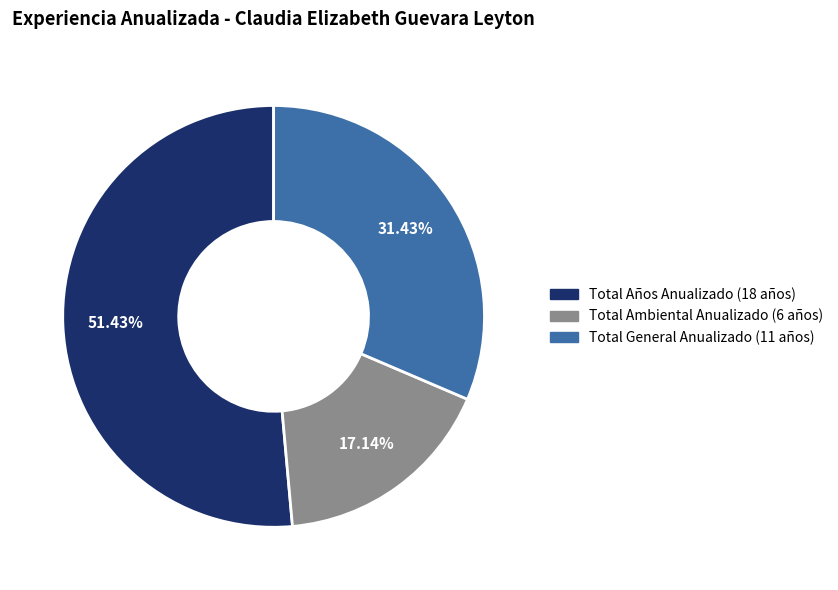

Is there a majority slice in this chart?

Yes